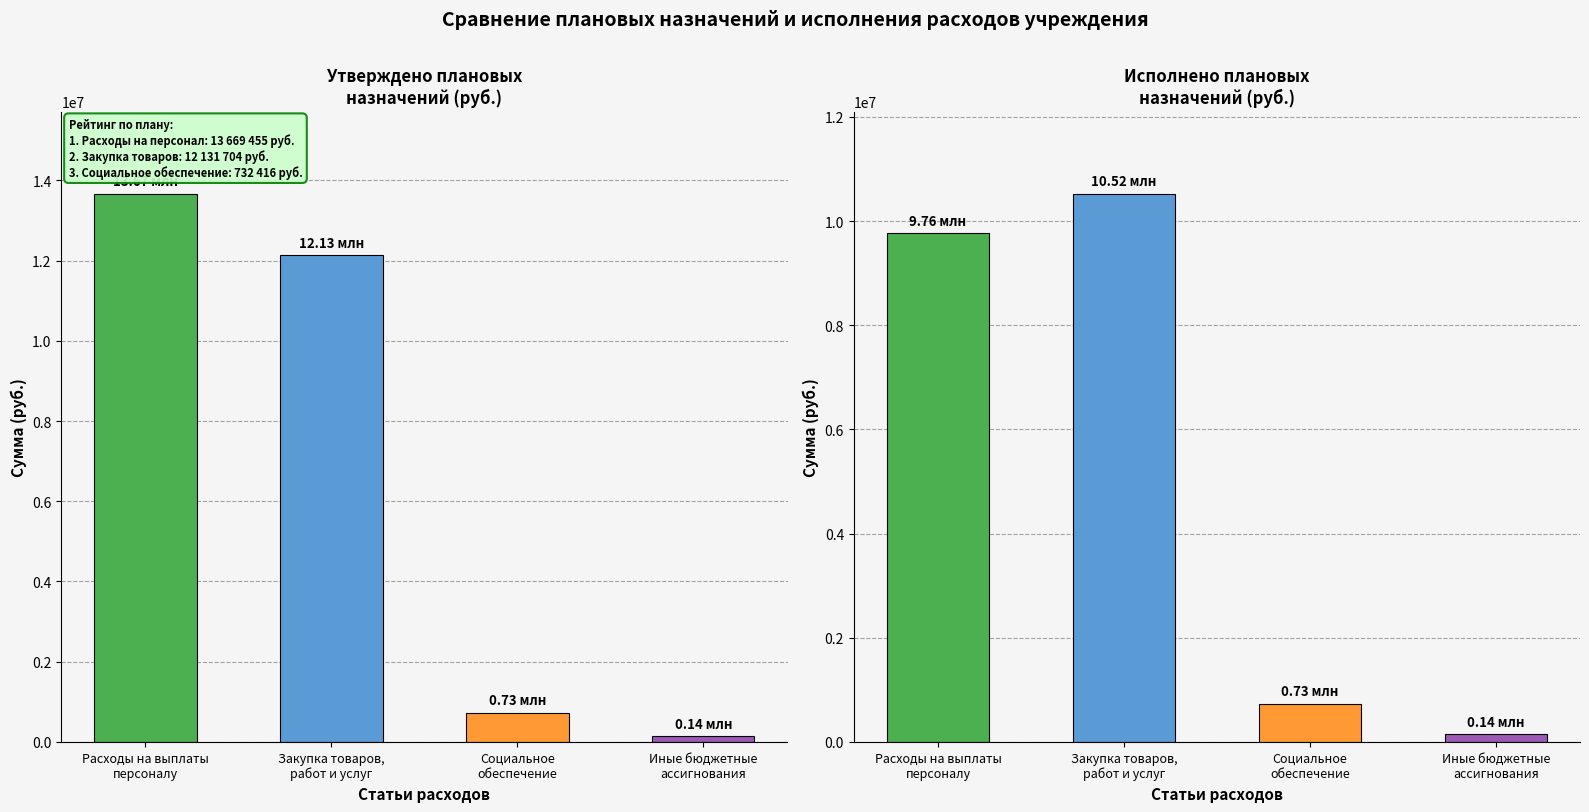

The Исполнено (итого) series shows 732416.0 at Социальное
обеспечение. True or false?

True